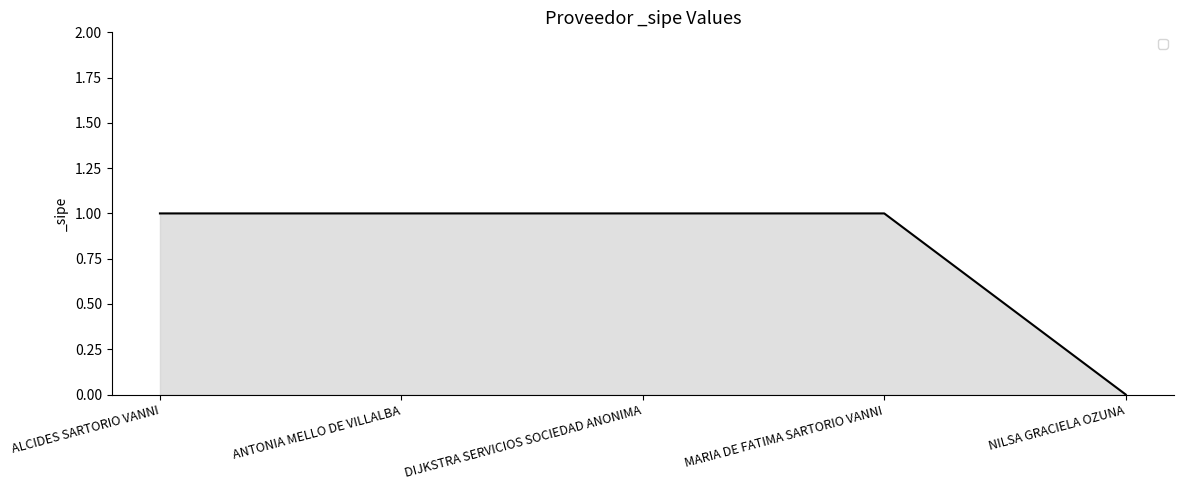

What position from the left is NILSA GRACIELA OZUNA?

5